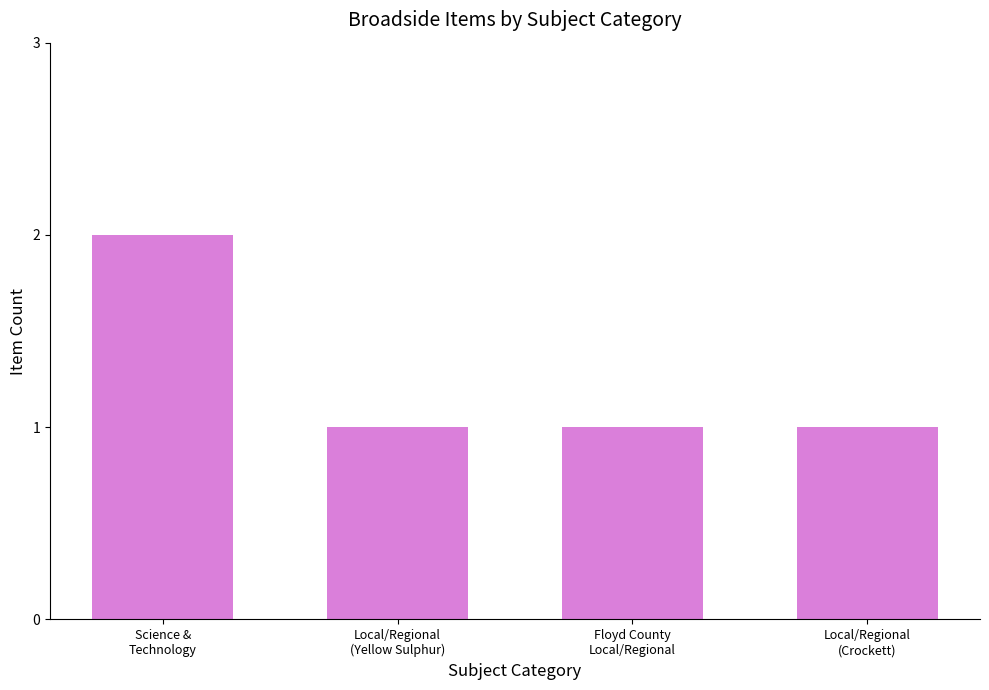

What is the sum of all values?

5